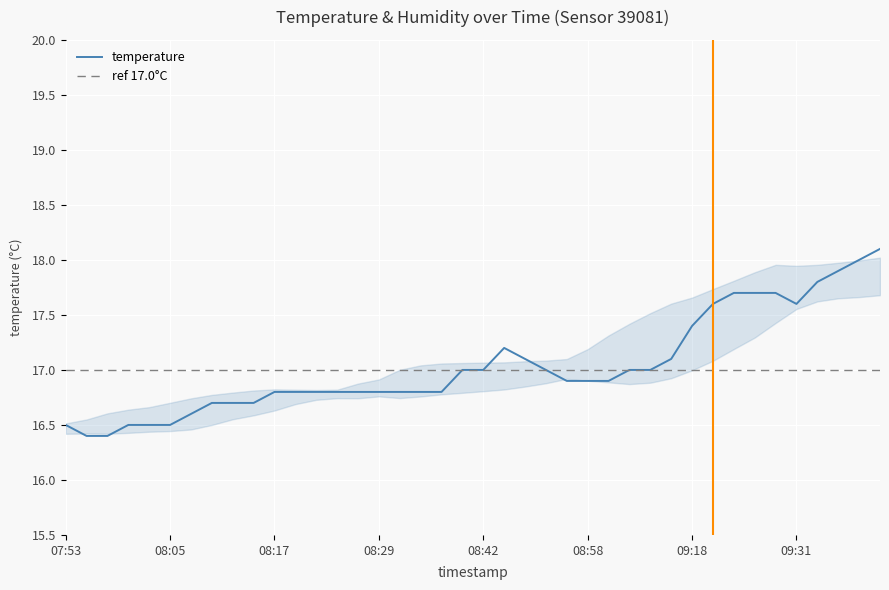

Reading left to right, what are all the values shown in this chart?

16.5	16.4	16.4	16.5	16.5	16.5	16.6	16.7	16.7	16.7	16.8	16.8	16.8	16.8	16.8	16.8	16.8	16.8	16.8	17.0	17.0	17.2	17.1	17.0	16.9	16.9	16.9	17.0	17.0	17.1	17.4	17.6	17.7	17.7	17.7	17.6	17.8	17.9	18.0	18.1